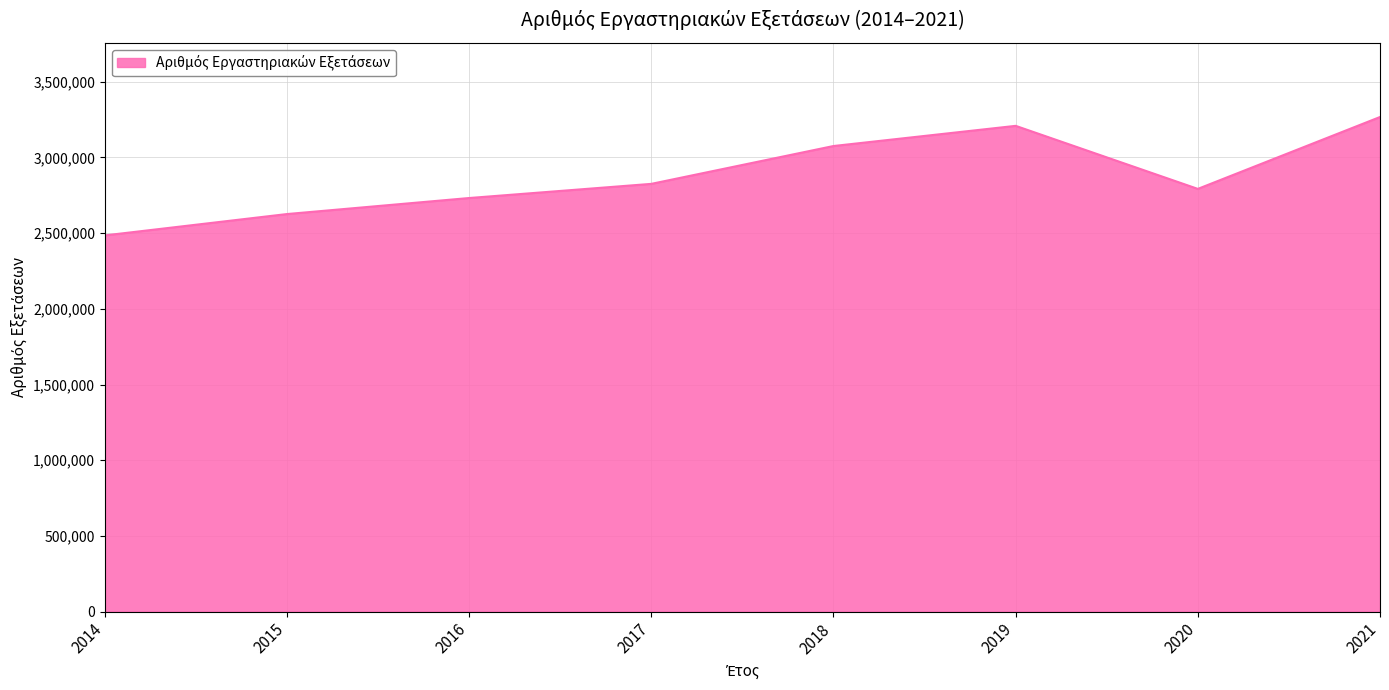

What is the sum of the values at 2020 and 2019?

6000255